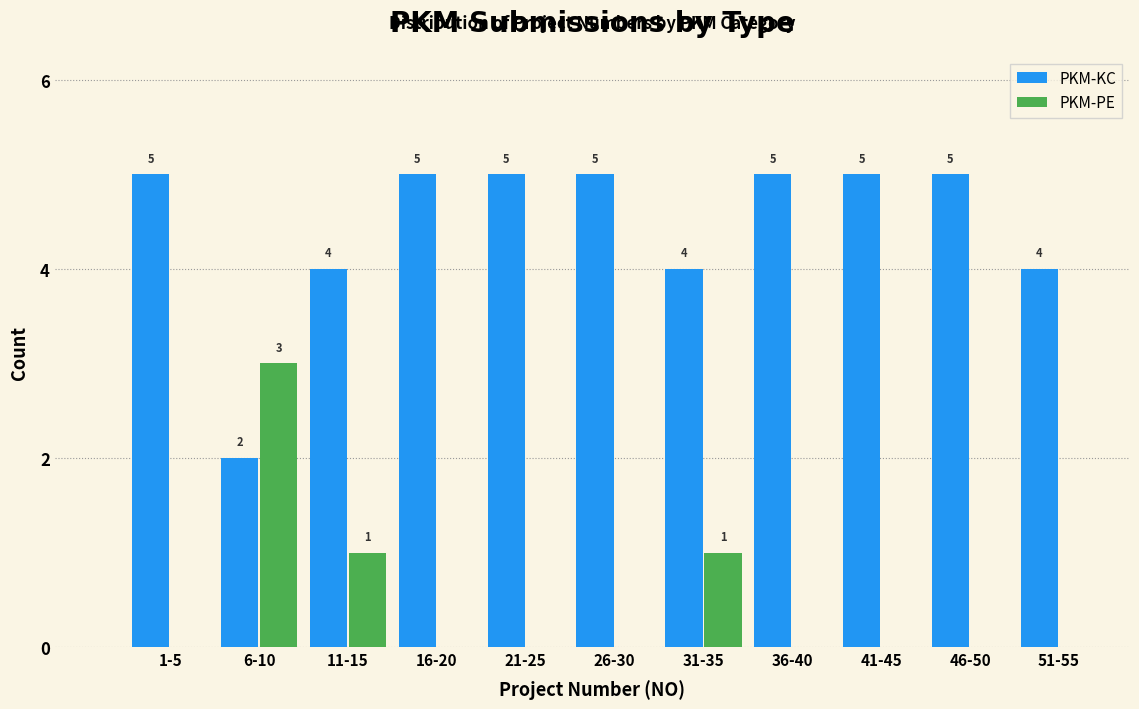

Reading left to right, list all the values displayed in this chart.

PKM-KC: 1-5=5	6-10=2	11-15=4	16-20=5	21-25=5	26-30=5	31-35=4	36-40=5	41-45=5	46-50=5	51-55=4
PKM-PE: 1-5=0	6-10=3	11-15=1	16-20=0	21-25=0	26-30=0	31-35=1	36-40=0	41-45=0	46-50=0	51-55=0